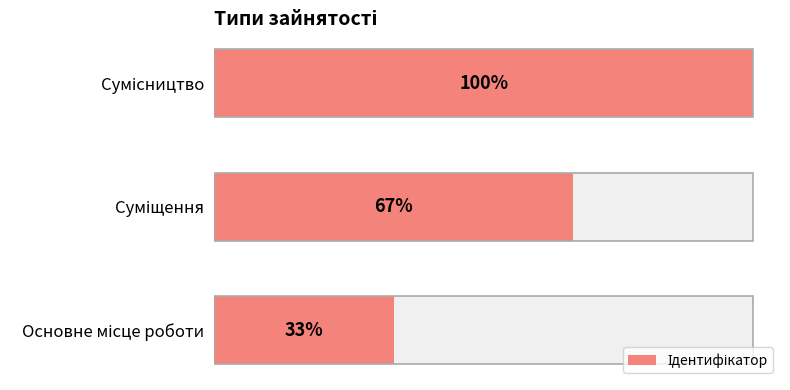

Does the chart contain any negative values?

No